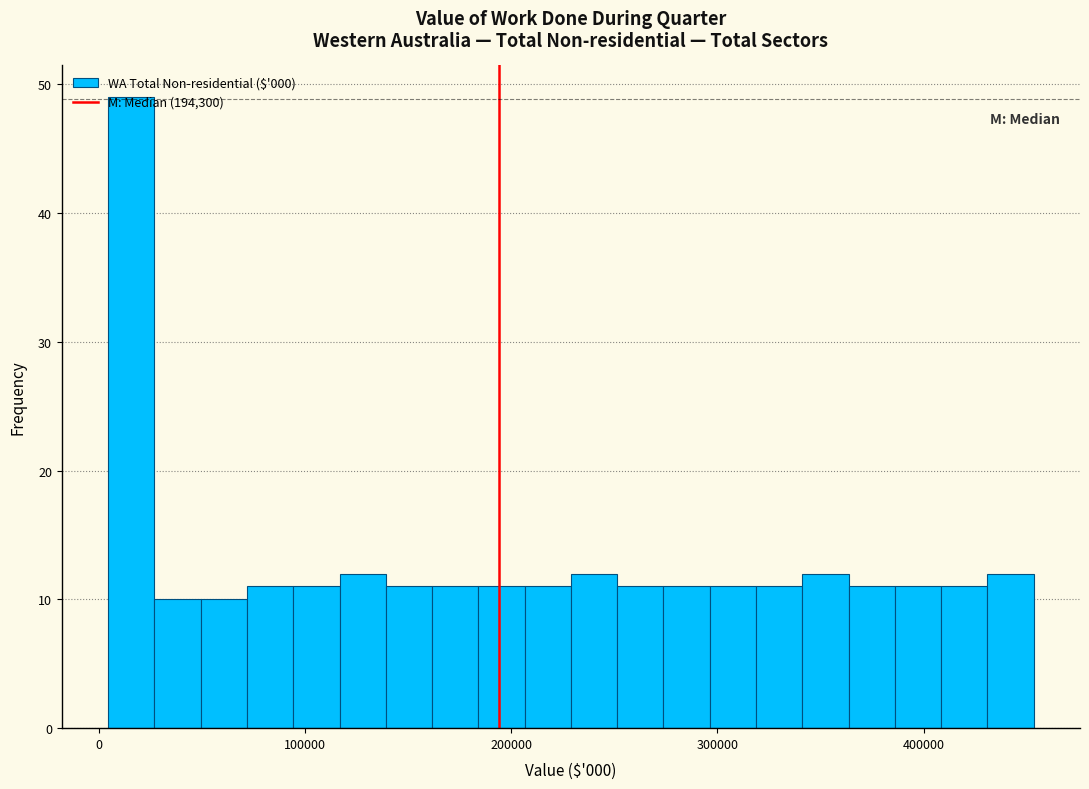

Around what value on the x-axis is the tallest bar? Give the approximate position of its centre, as read against the axis.

20000